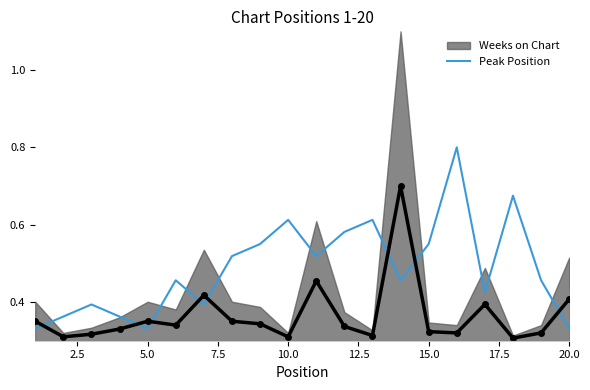

What is the maximum value for Peak Position?

0.8